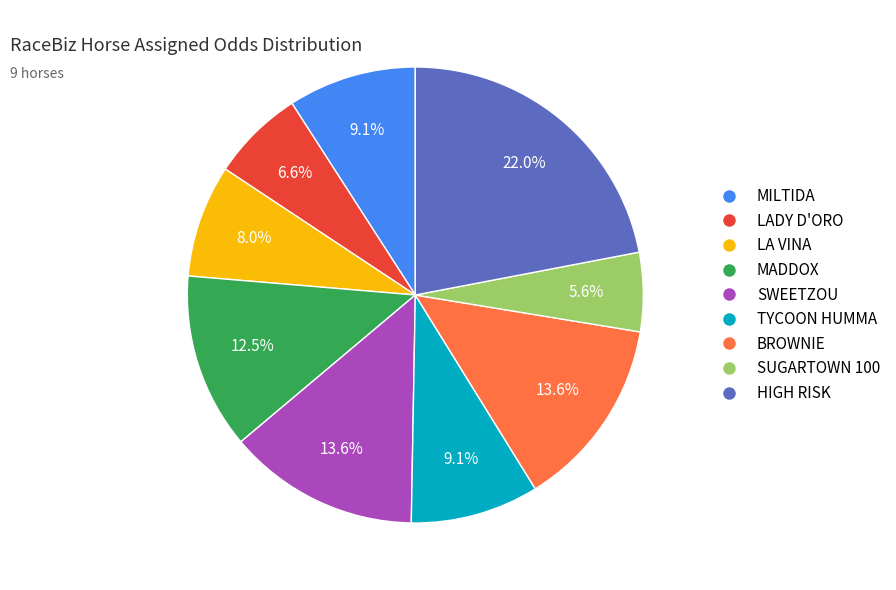

Do SWEETZOU and BROWNIE together represent more than half of the pie?

No